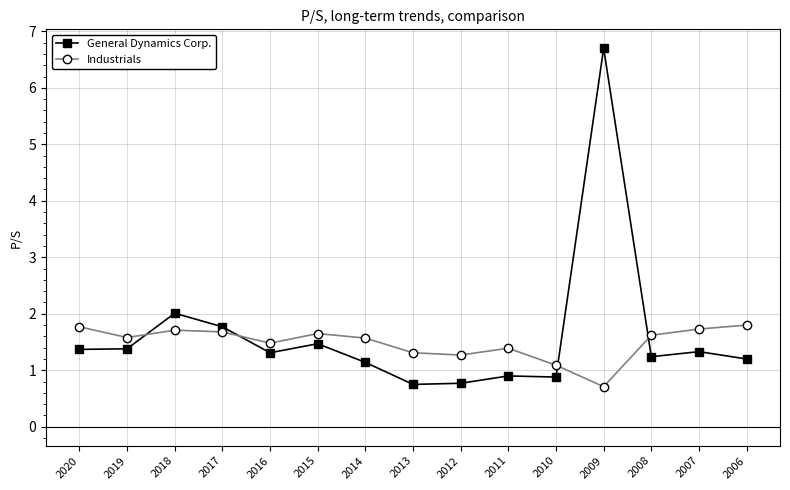

Which series has the largest range (max minus min)?

General Dynamics Corp.